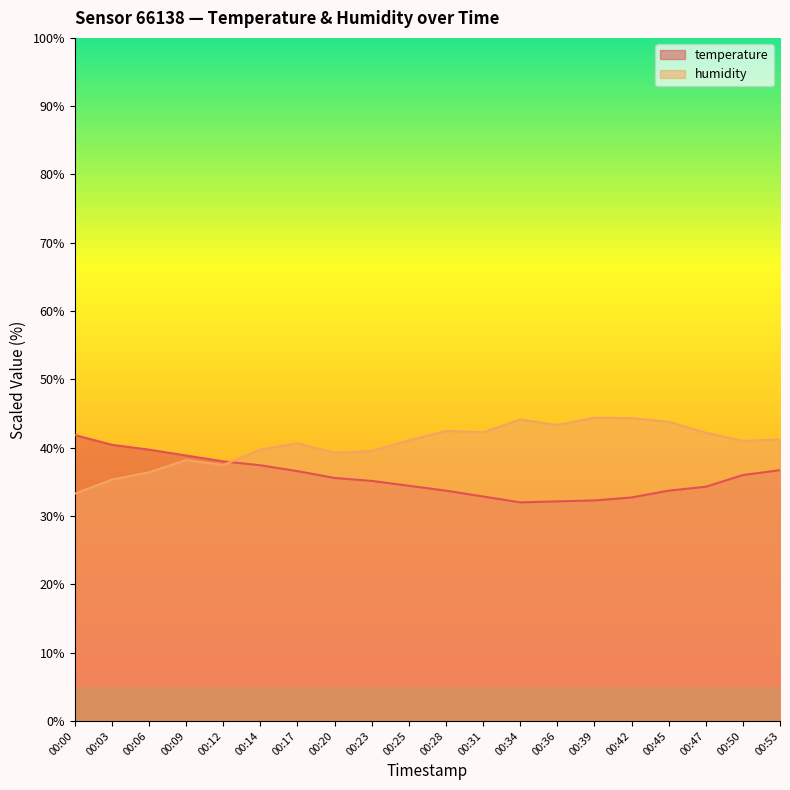

Between which two adjacent categories do temperature and humidity first intersect?

00:12 and 00:14